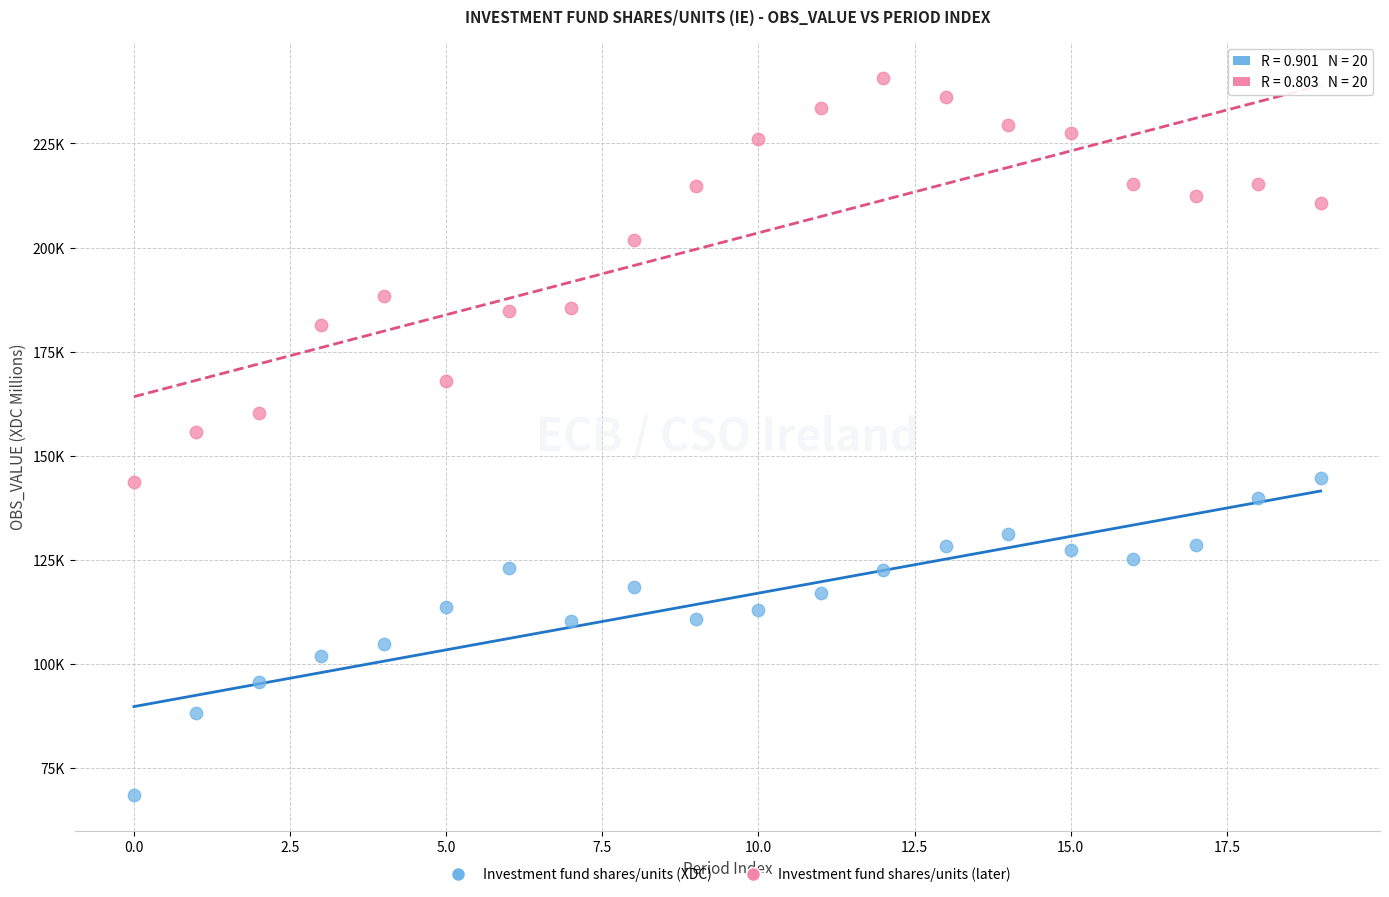

What are all the series names shown in the legend?

Investment fund shares/units (XDC), Investment fund shares/units (later)